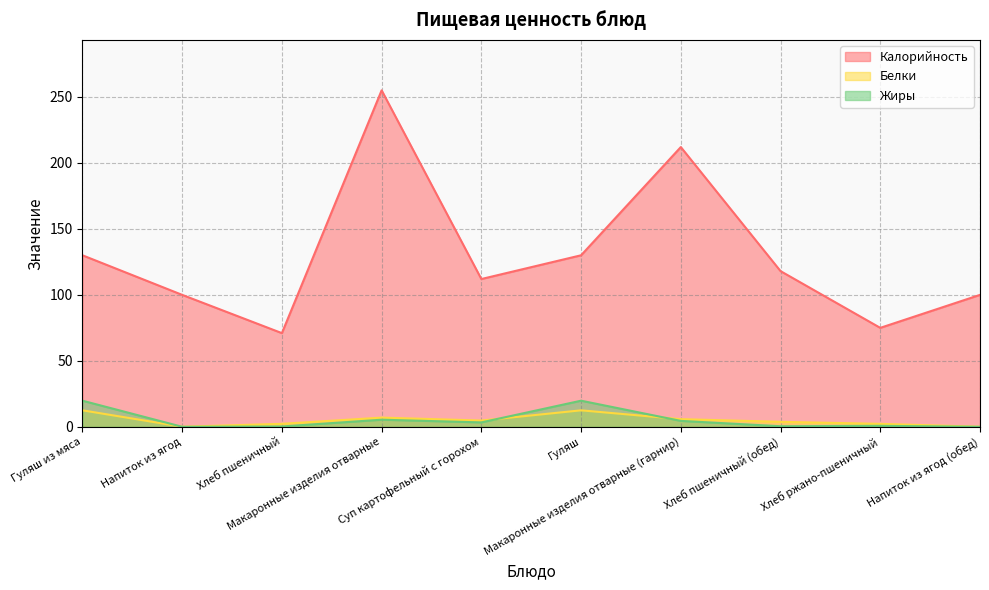

Reading left to right, what are all the values shown in this chart?

Калорийность: 130.0	100.0	71.0	255.0	112.0	130.0	212.0	118.0	75.0	100.0
Белки: 12.5	0.1	2.3	7.0	4.8	12.5	5.8	3.8	2.2	0.1
Жиры: 19.8	0.0	0.3	5.4	3.4	19.8	4.5	0.5	0.8	0.0